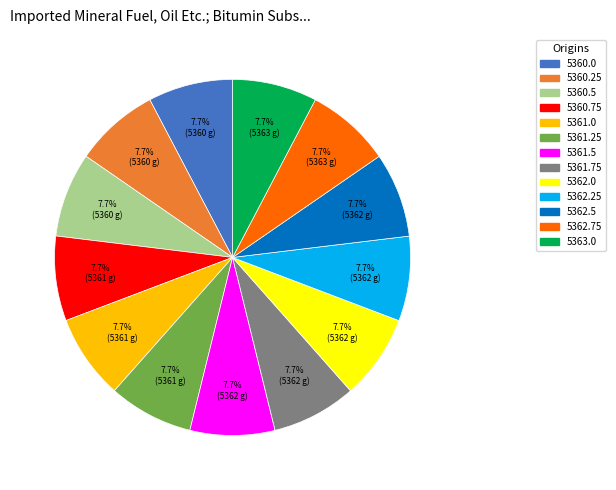

Count the number of slices in the pie.

13